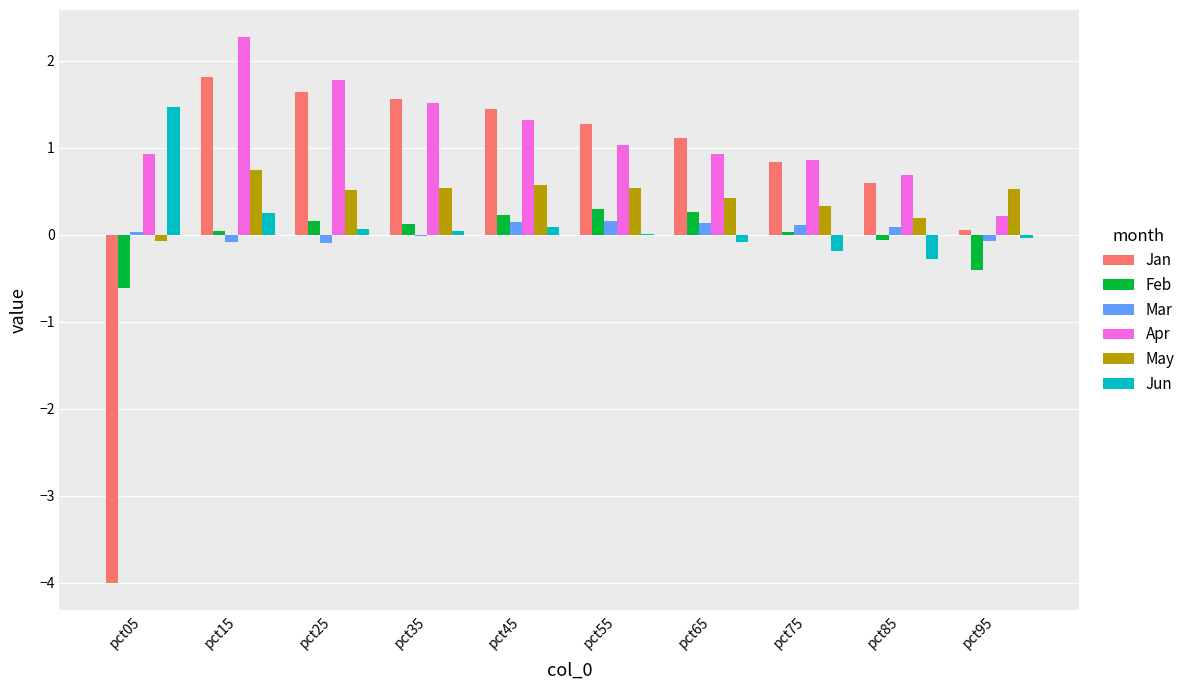

The Jun series shows 0.1 at pct45. True or false?

True